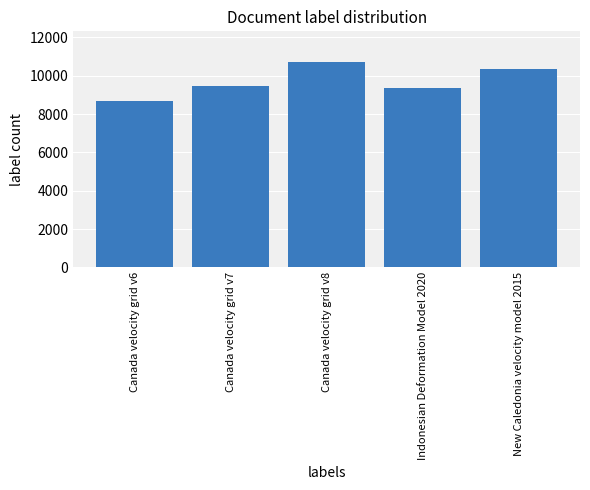

At which label is the value closest to 9691?

Canada velocity grid v7